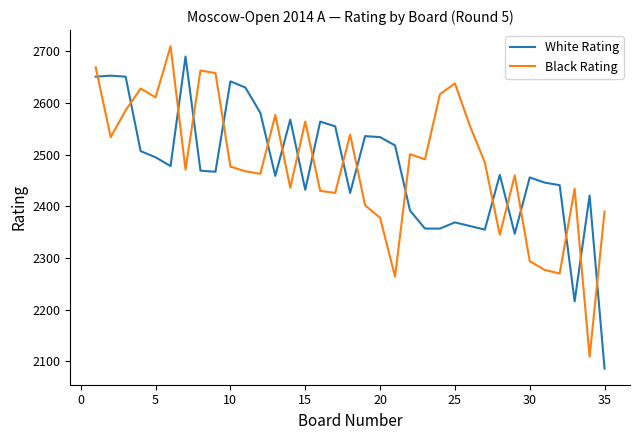

What are all the series names shown in the legend?

White Rating, Black Rating